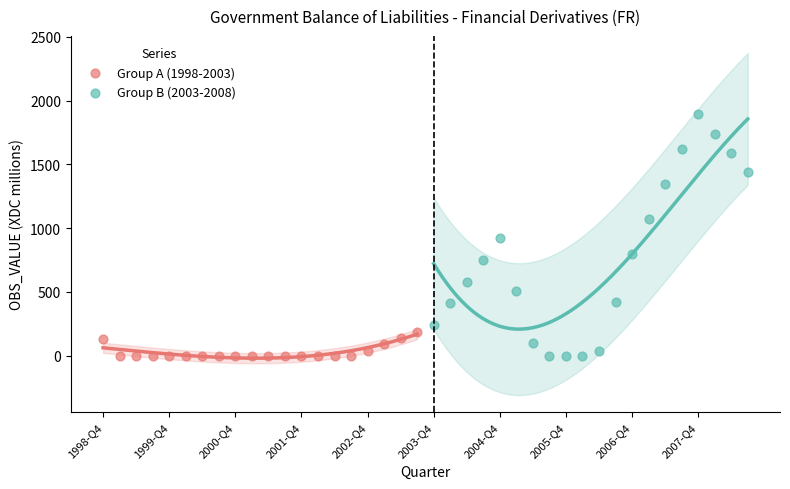

Which series reaches the maximum Y coordinate?

Group B (2003-2008)